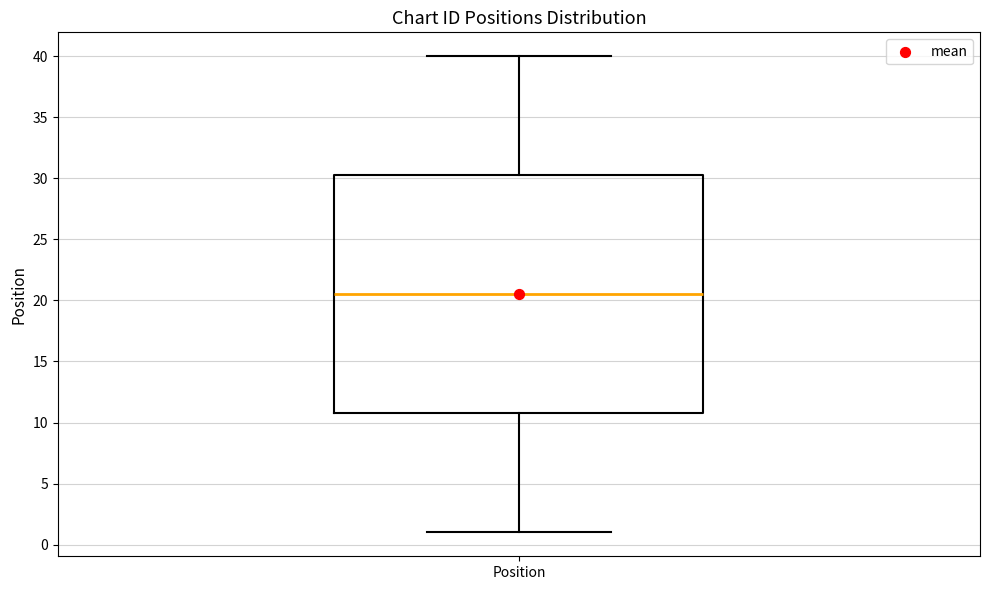

Transcribe this box plot: give where the median line is, the range the box spans, and where the two whiskers end, as read against the y-axis. The values are not printed on the chart, so give them approximately, as read against the axis.

median 20.5, box 11.0 to 30.5, whiskers 1.0 to 40.0